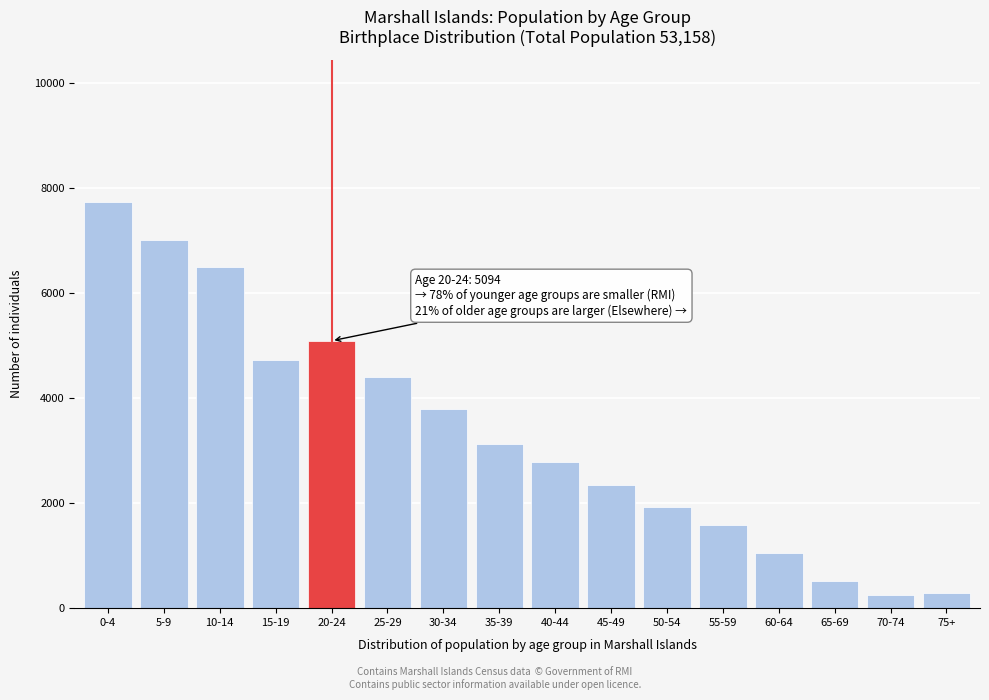

Reading left to right, what are all the values shown in this chart?

0-4=7743	5-9=7017	10-14=6493	15-19=4731	20-24=5094	25-29=4404	30-34=3789	35-39=3136	40-44=2785	45-49=2344	50-54=1930	55-59=1576	60-64=1052	65-69=522	70-74=250	75+=292